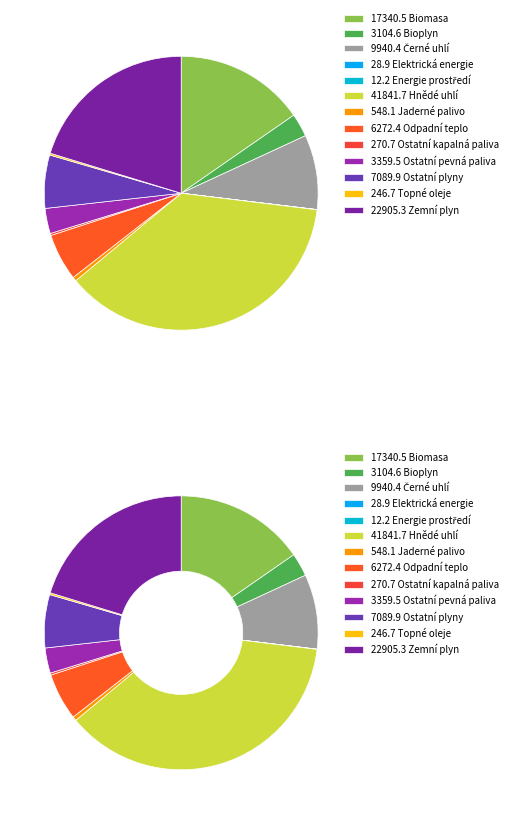

What is the largest slice in the pie chart?

Hnědé uhlí